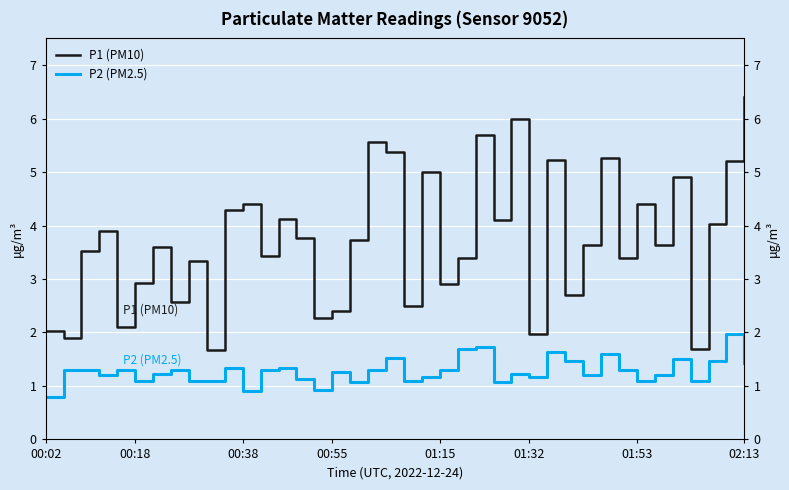

Does the chart display data point markers on the line(s)?

No